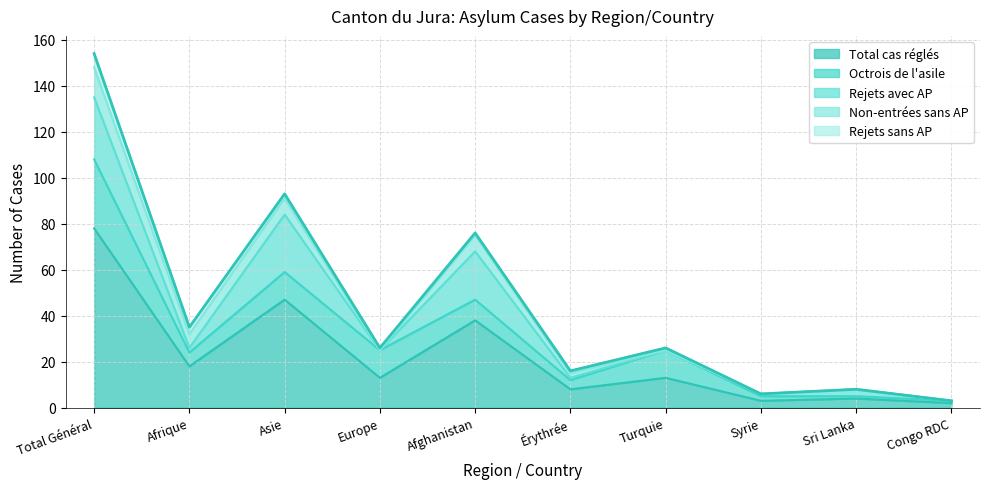

Which series has the widest spread of values?

Total cas réglés